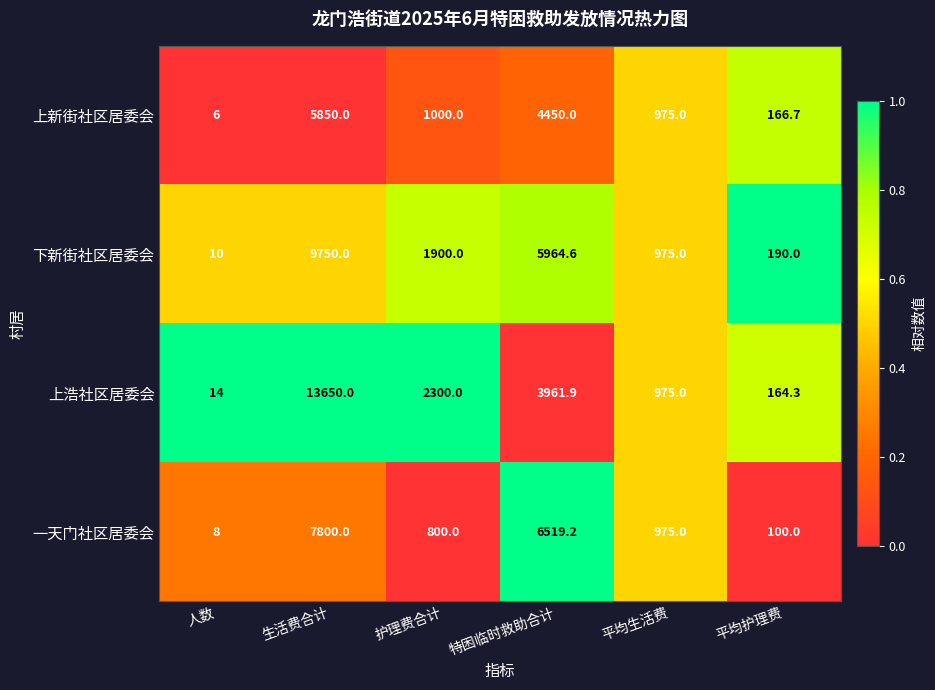

Between 人数 and 平均生活费, which series saw the biggest shift?

上新街社区居委会